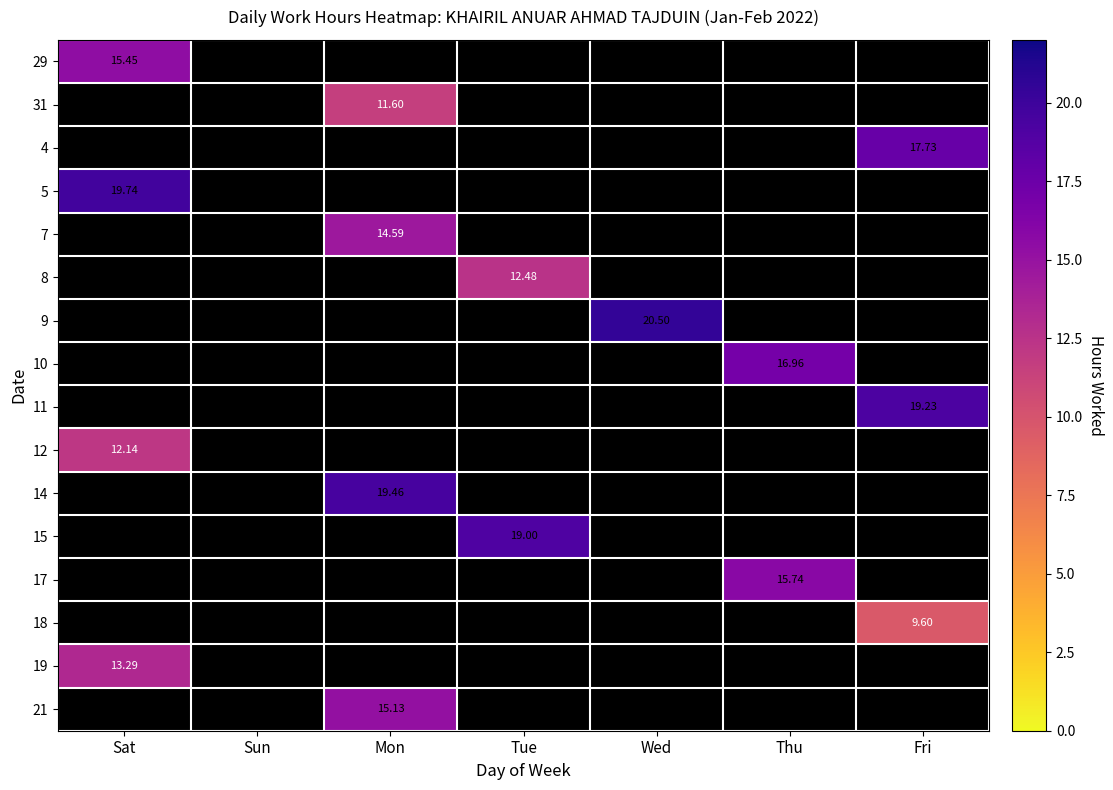

Between Mon and Thu, which is larger?

Thu